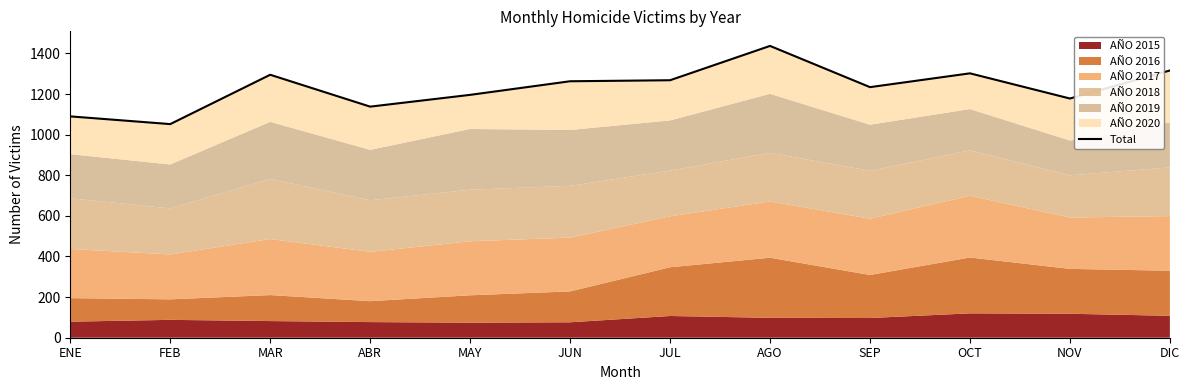

What is the minimum value shown in the chart?

1052